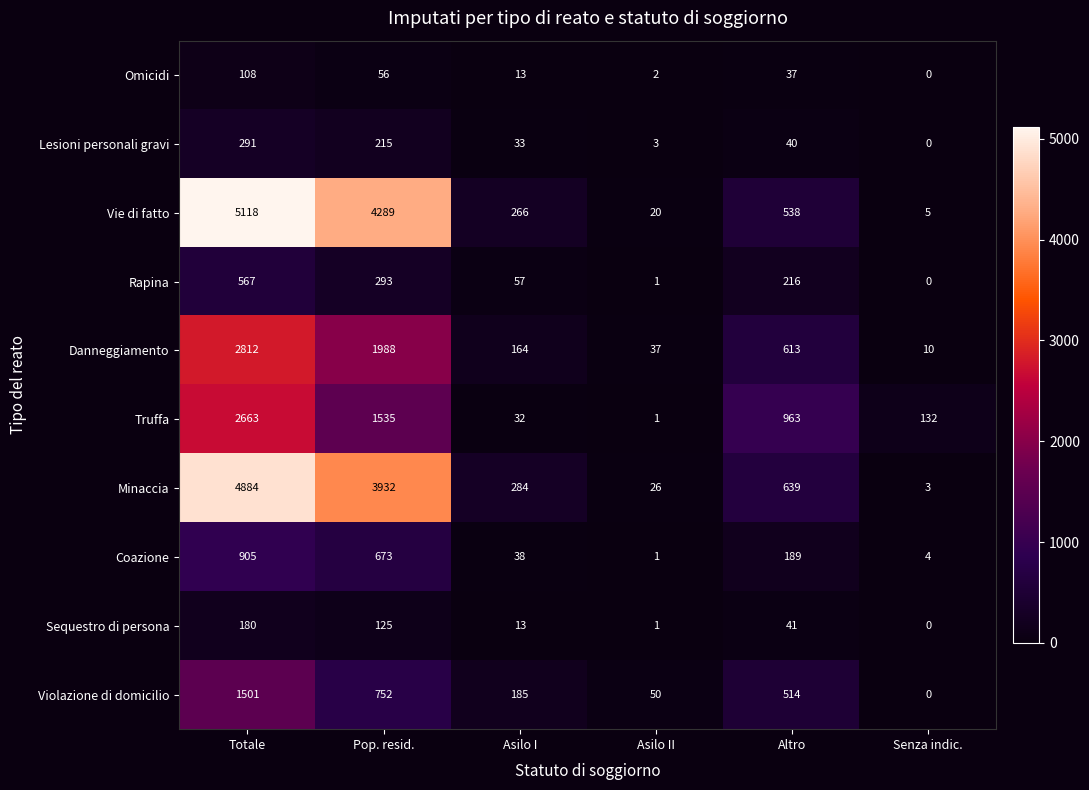

List the series in order of their peak value, lowest first.

Omicidi, Sequestro di persona, Lesioni personali gravi, Rapina, Coazione, Violazione di domicilio, Truffa, Danneggiamento, Minaccia, Vie di fatto